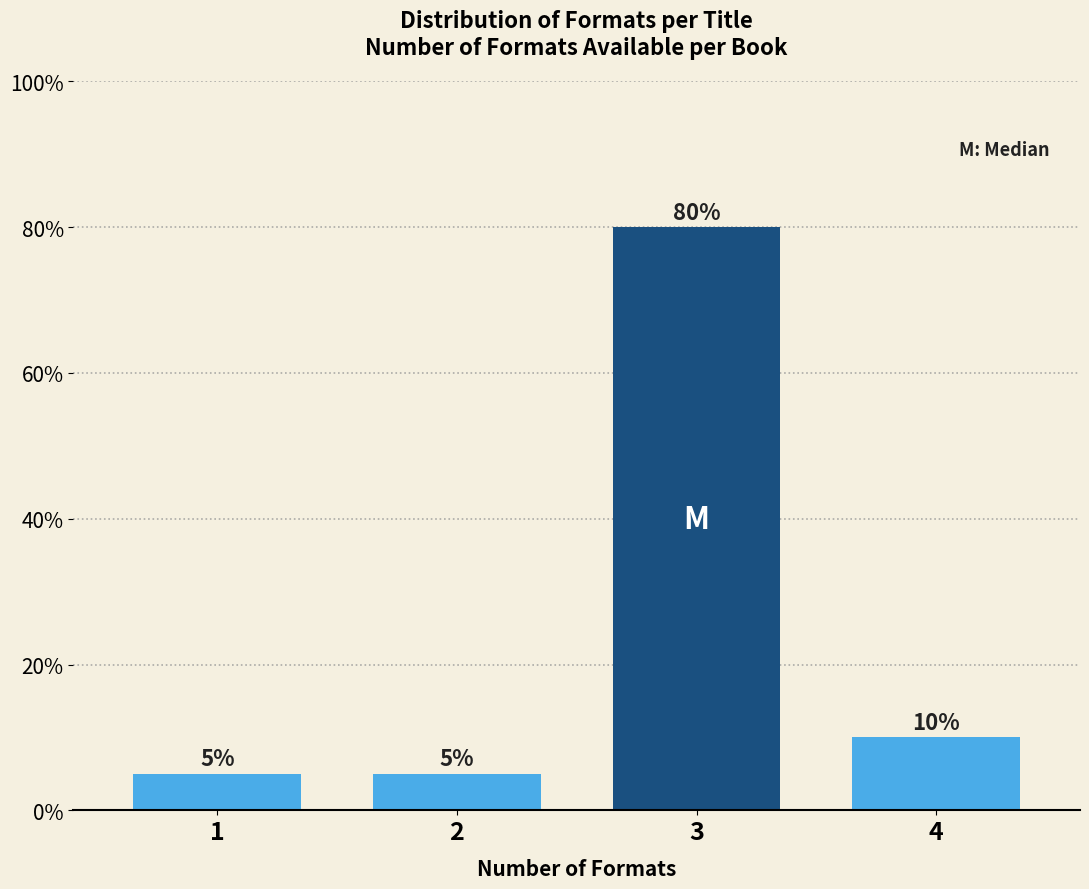

Reading left to right, transcribe all the data shown in this chart.

5	5	80	10